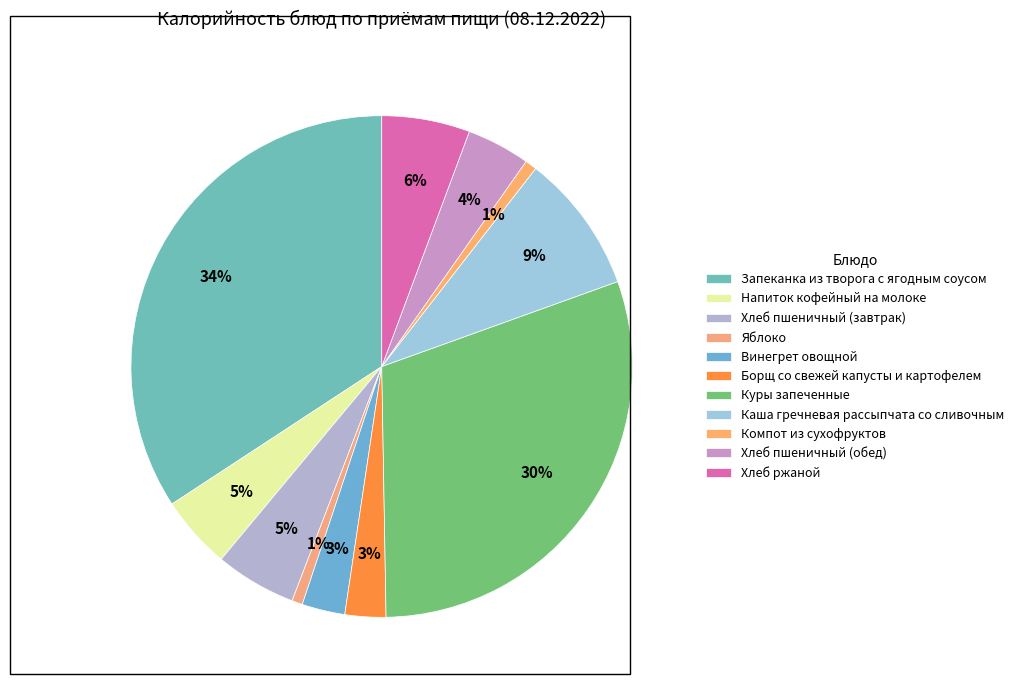

True or false: Запеканка из творога с ягодным соусом accounts for 21% of the total.

False